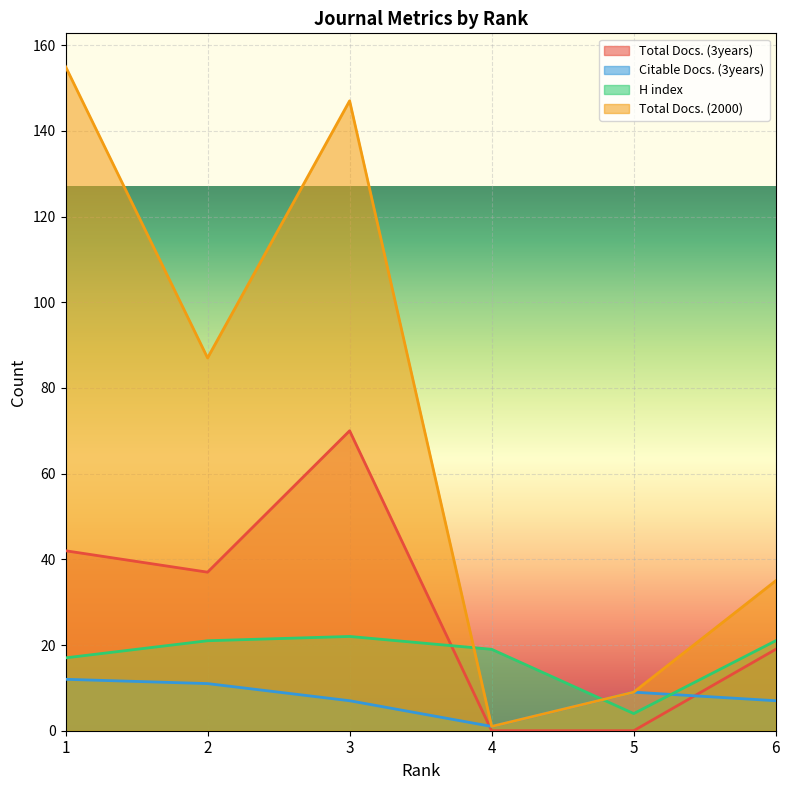

Which series has the largest total across all categories?

Total Docs. (2000)